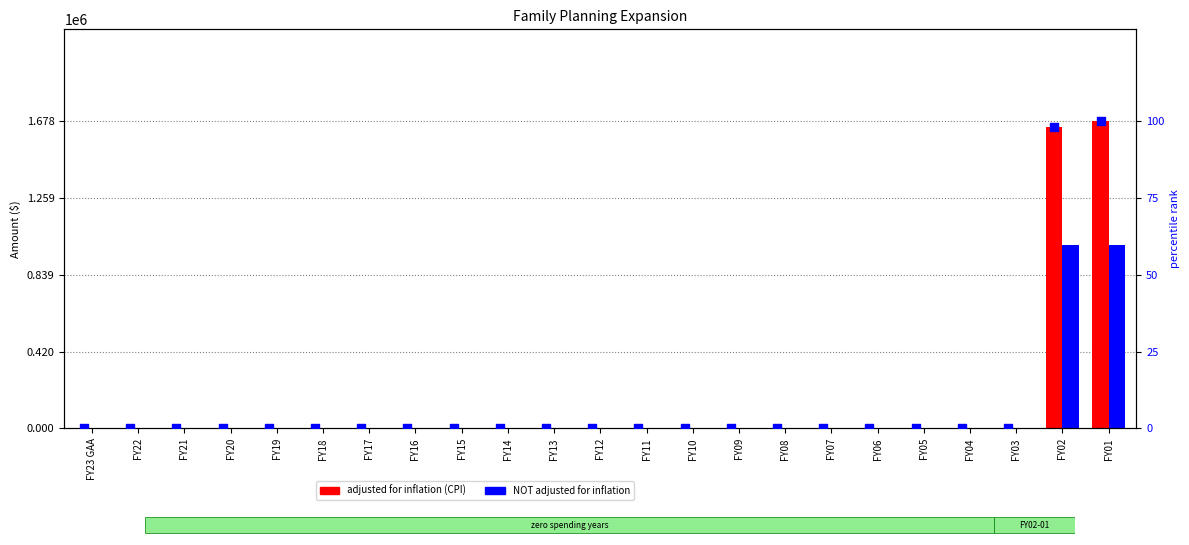

At which category is the sum across all series the highest?

FY01